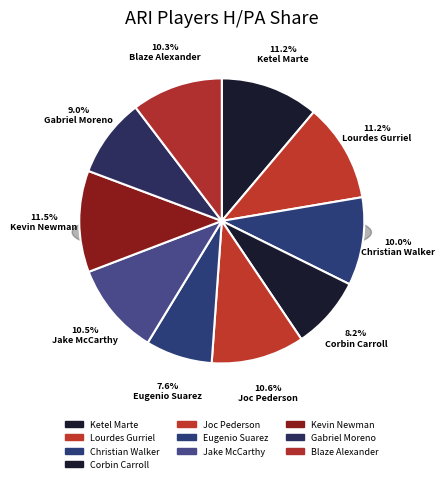

Does Jake McCarthy account for over 50% of the chart?

No